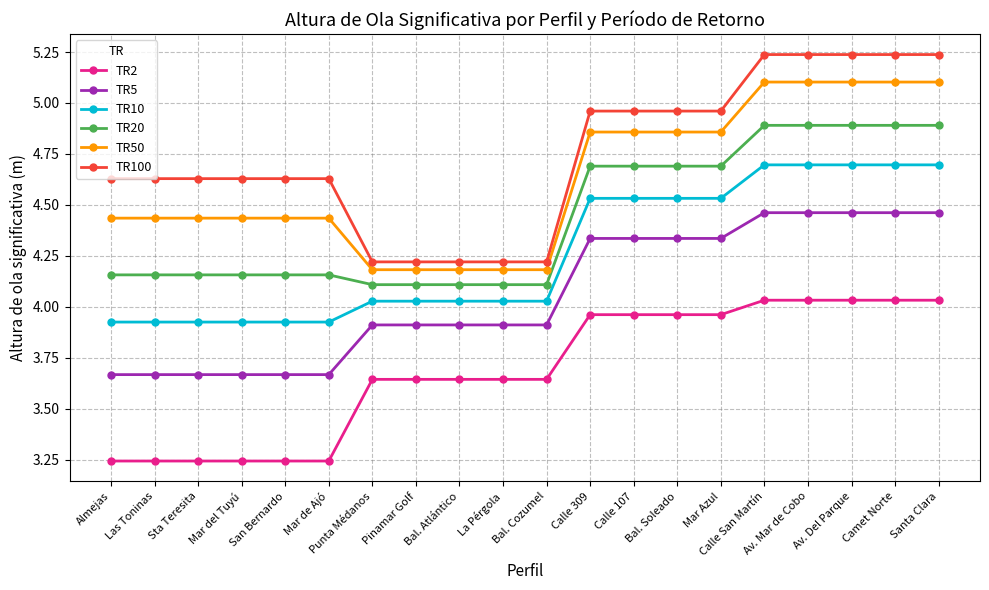

Does the chart display data point markers on the line(s)?

Yes